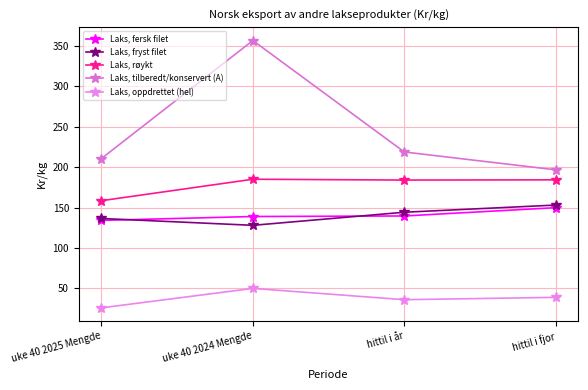

How many distinct data groups are displayed?

5